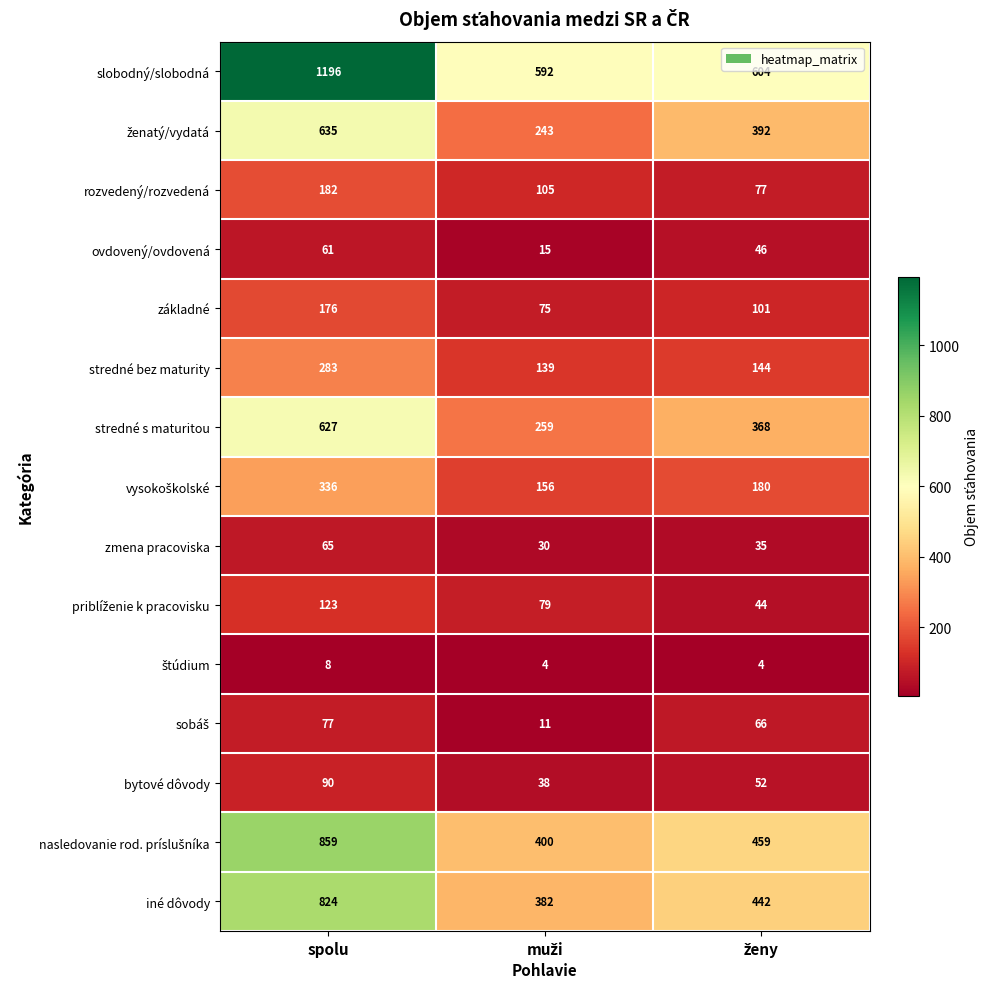

What is the approximate value of bytové dôvody at spolu, to the nearest 5?

90